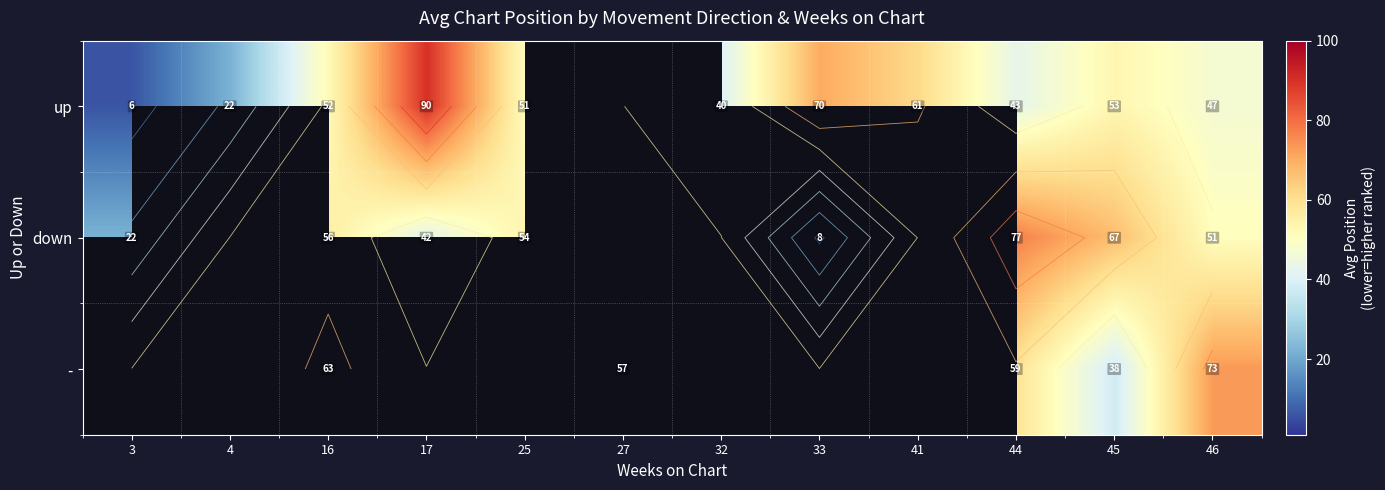

What is the difference between the up values at 33 and 41?

9.2